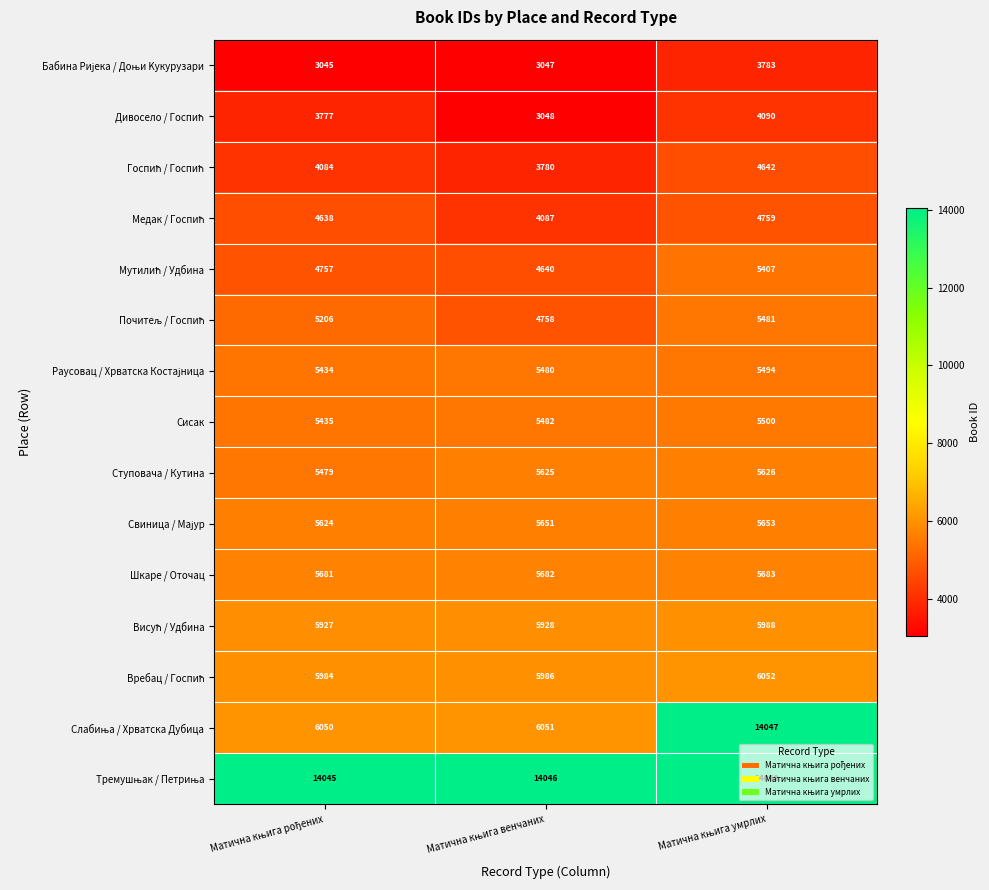

What is the difference between the second highest and minimum values in the Ступовача / Кутина series?

146